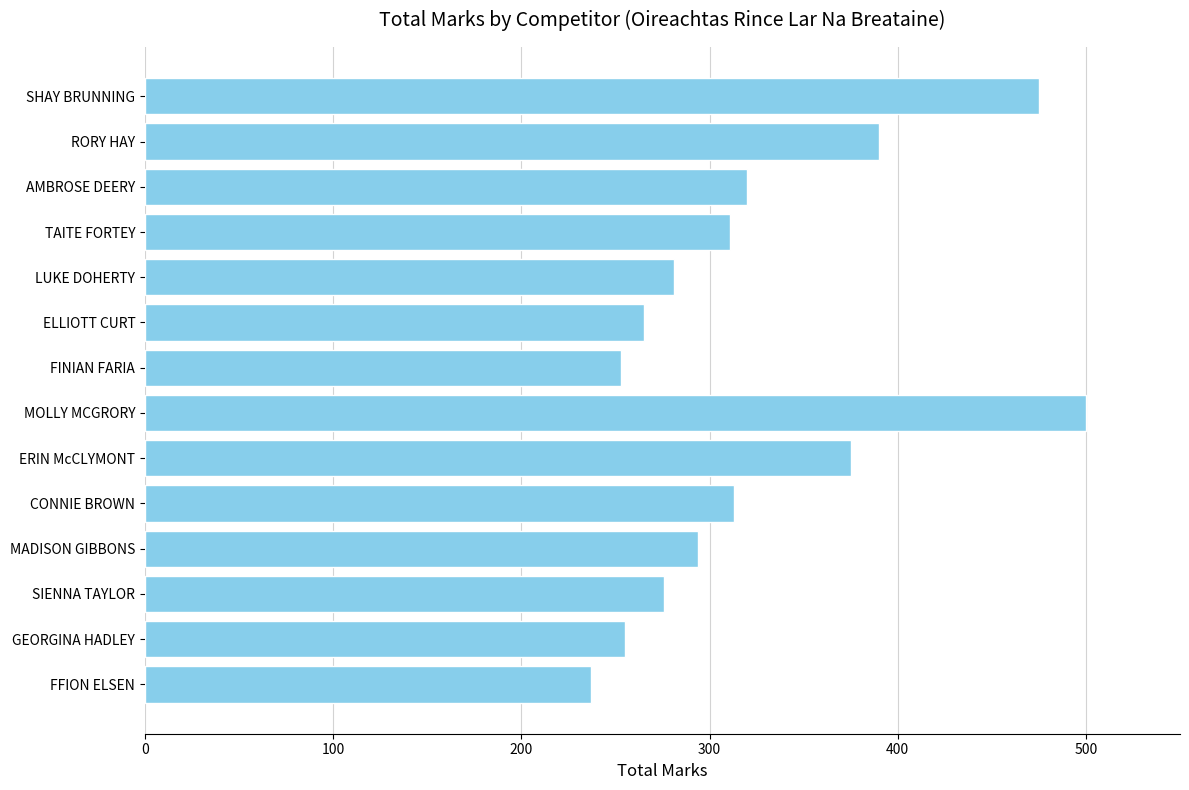

Count the number of categories in the chart.

14